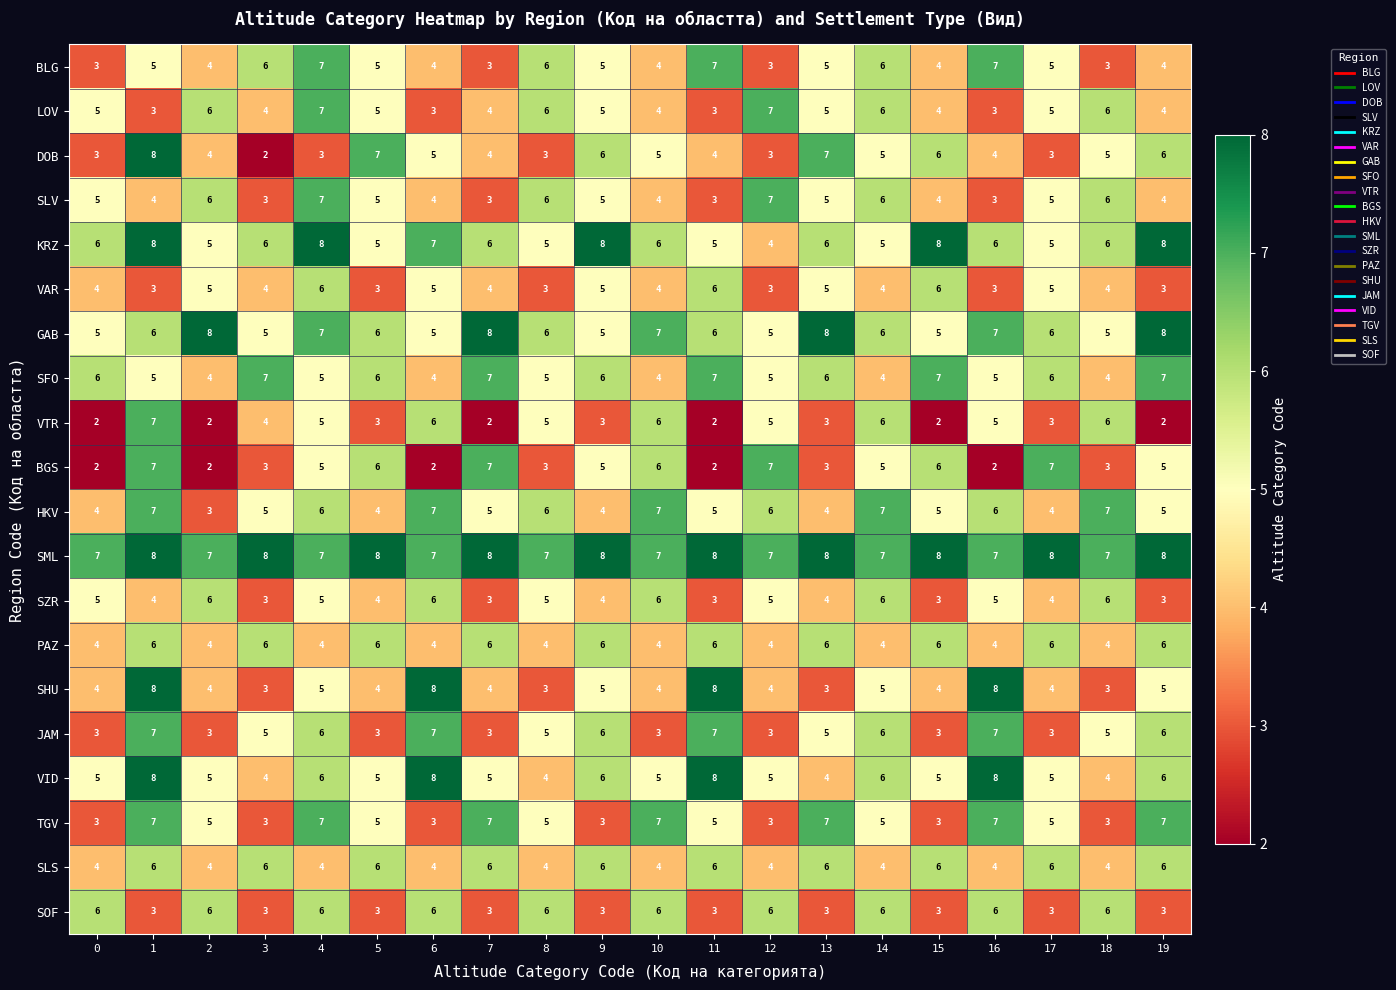

Which series has the widest spread of values?

DOB